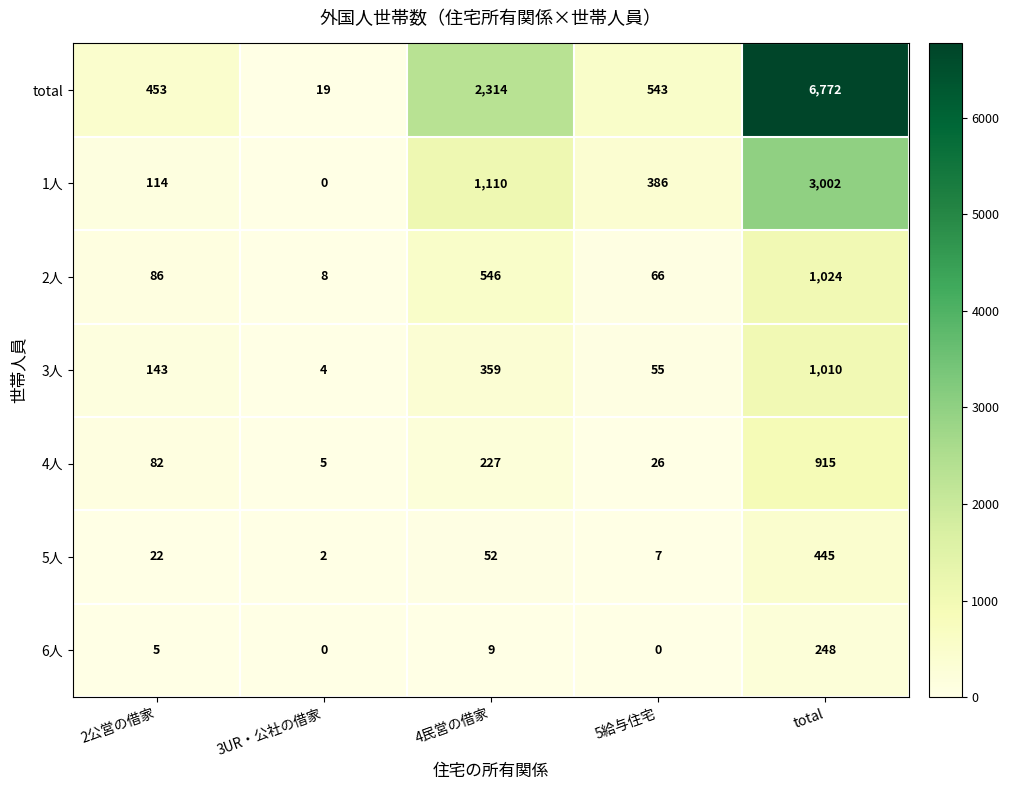

What is the difference between the maximum and minimum values in the 4人 series?

910